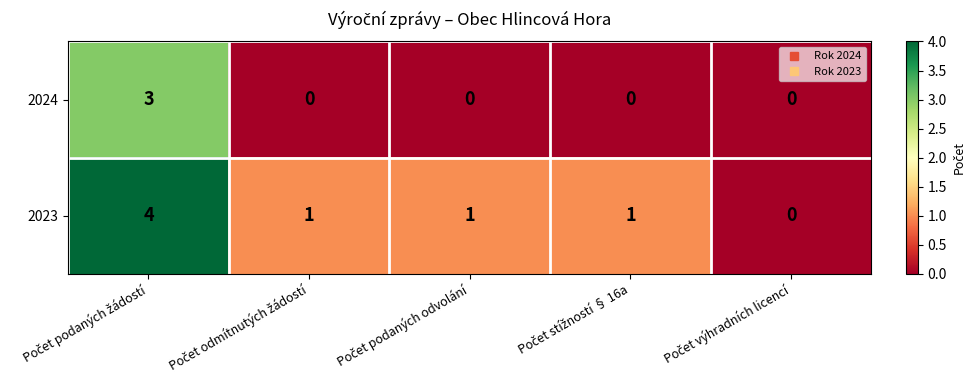

How many 2024 values are between 0 and 1?

4